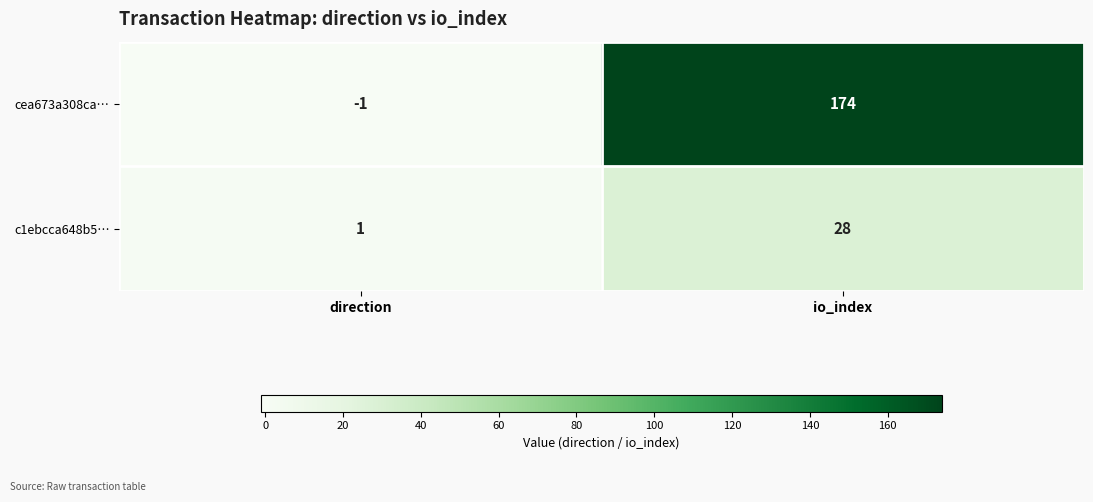

True or false: cea673a308ca… has a value of 174 at io_index.

True